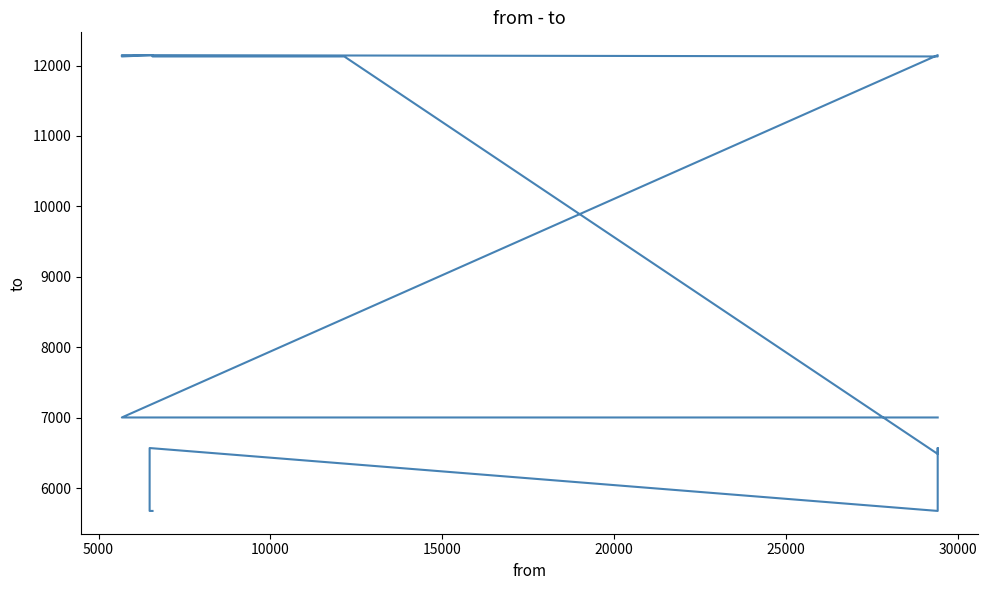

Reading left to right, extract all data points from this chart.

5676	5676	6569	5676	6569	6485	12129	12129	12148	12129	12148	12129	12148	7003	7003	7003